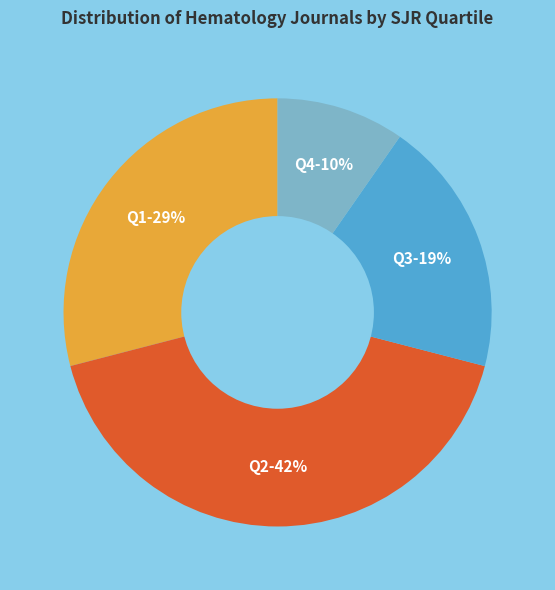

Count the number of slices in the pie.

4